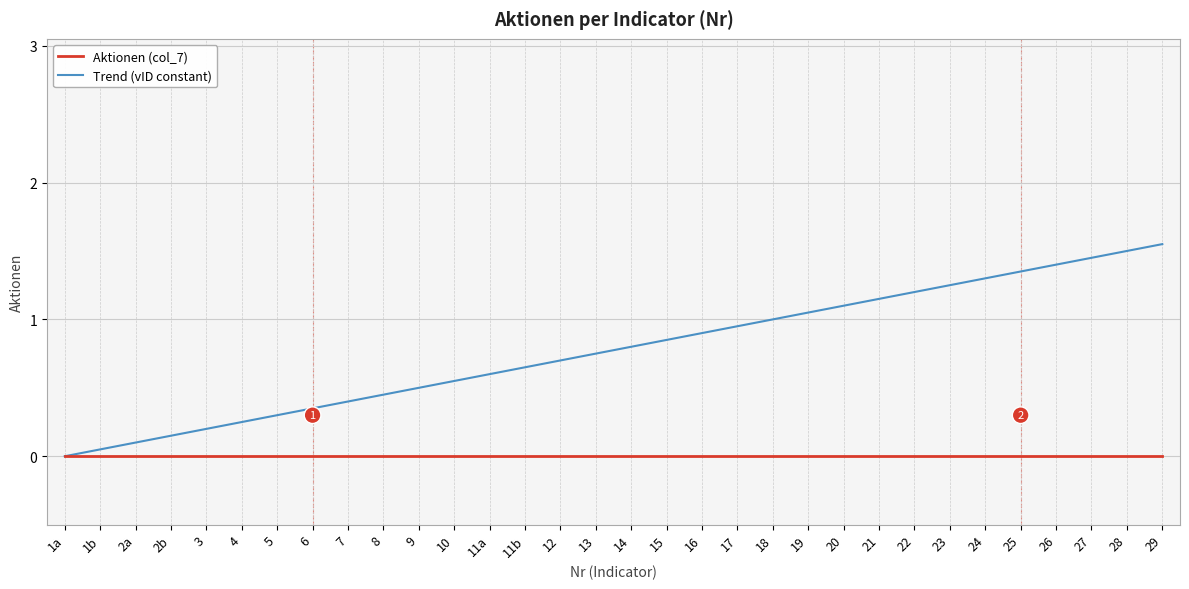

Between 1a and 11b, which series saw the biggest shift?

Trend (vID constant)